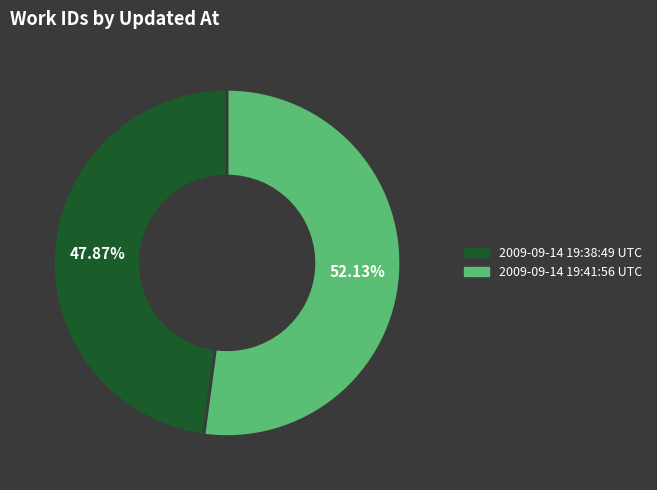

Which slice is the largest?

2009-09-14 19:41:56 UTC